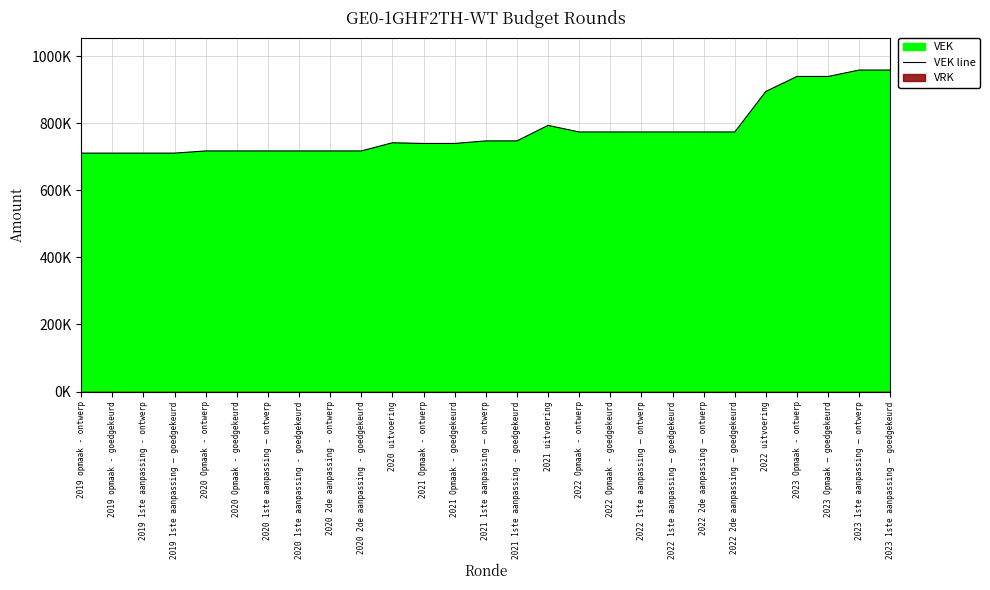

What is the difference between the second highest and minimum values?

247669